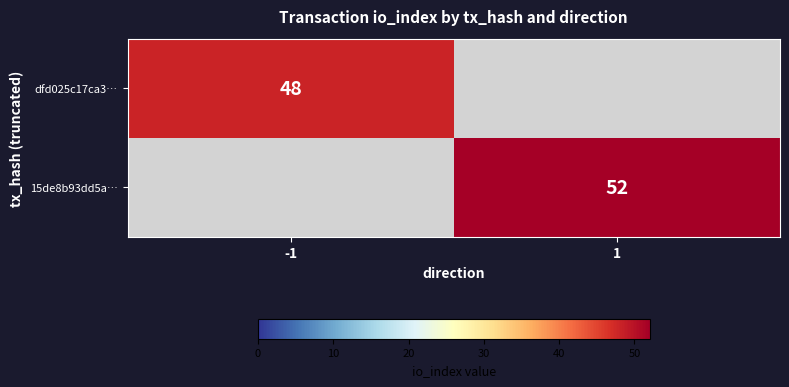

The 15de8b93dd5a… series shows 52 at 1. True or false?

True